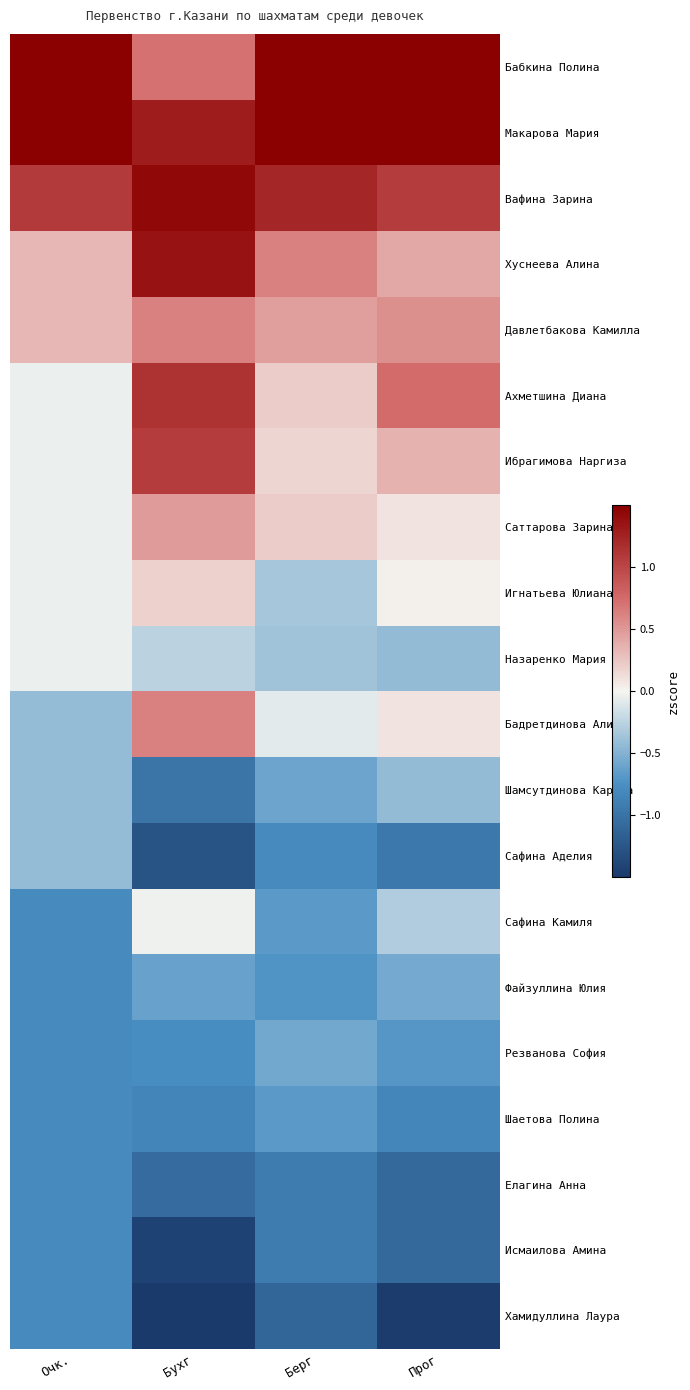

Reading left to right, transcribe all the data shown in this chart.

Бабкина Полина: Очк.=3.0	Бухг=0.7	Берг=2.7	Прог=2.6
Макарова Мария: Очк.=2.2	Бухг=1.3	Берг=2.2	Прог=1.9
Вафина Зарина: Очк.=1.1	Бухг=1.4	Берг=1.2	Прог=1.1
Хуснеева Алина: Очк.=0.3	Бухг=1.4	Берг=0.6	Прог=0.4
Давлетбакова Камилла: Очк.=0.3	Бухг=0.6	Берг=0.5	Прог=0.5
Ахметшина Диана: Очк.=-0.0	Бухг=1.1	Берг=0.2	Прог=0.7
Ибрагимова Наргиза: Очк.=-0.0	Бухг=1.1	Берг=0.2	Прог=0.4
Саттарова Зарина: Очк.=-0.0	Бухг=0.5	Берг=0.2	Прог=0.1
Игнатьева Юлиана: Очк.=-0.0	Бухг=0.2	Берг=-0.3	Прог=0.0
Назаренко Мария: Очк.=-0.0	Бухг=-0.2	Берг=-0.4	Прог=-0.4
Бадретдинова Алия: Очк.=-0.4	Бухг=0.6	Берг=-0.1	Прог=0.1
Шамсутдинова Карина: Очк.=-0.4	Бухг=-1.0	Берг=-0.6	Прог=-0.4
Сафина Аделия: Очк.=-0.4	Бухг=-1.3	Берг=-0.8	Прог=-1.0
Сафина Камиля: Очк.=-0.8	Бухг=-0.0	Берг=-0.7	Прог=-0.3
Файзуллина Юлия: Очк.=-0.8	Бухг=-0.6	Берг=-0.7	Прог=-0.6
Резванова София: Очк.=-0.8	Бухг=-0.8	Берг=-0.6	Прог=-0.7
Шаетова Полина: Очк.=-0.8	Бухг=-0.8	Берг=-0.7	Прог=-0.8
Елагина Анна: Очк.=-0.8	Бухг=-1.1	Берг=-0.9	Прог=-1.1
Исмаилова Амина: Очк.=-0.8	Бухг=-1.4	Берг=-0.9	Прог=-1.1
Хамидуллина Лаура: Очк.=-0.8	Бухг=-1.7	Берг=-1.1	Прог=-1.5